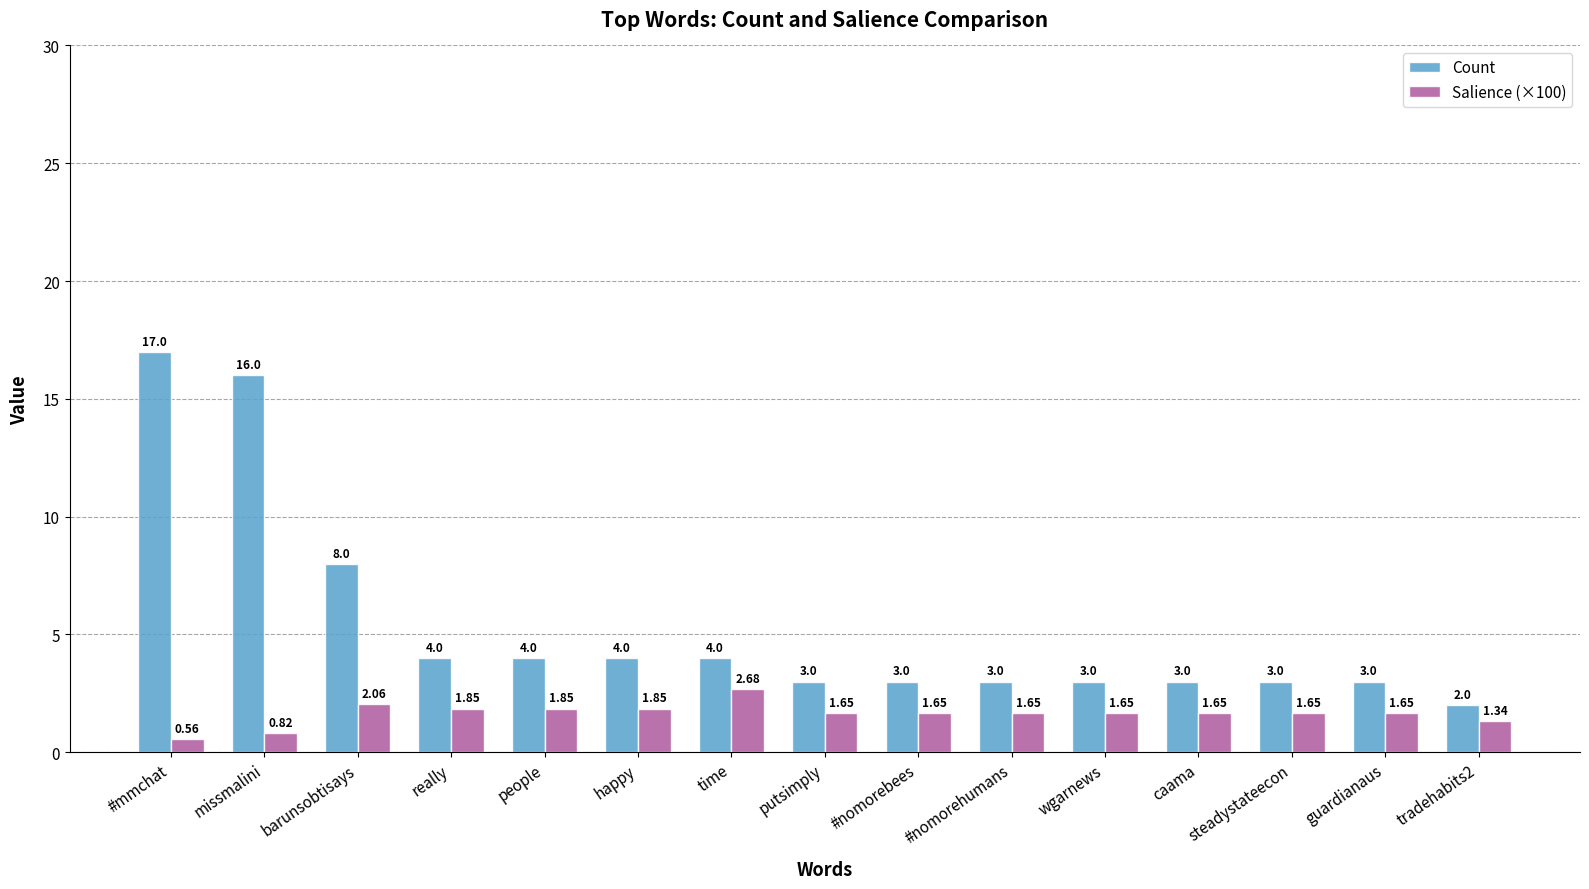

What is the difference between the second highest and minimum values in the Count series?

14.0